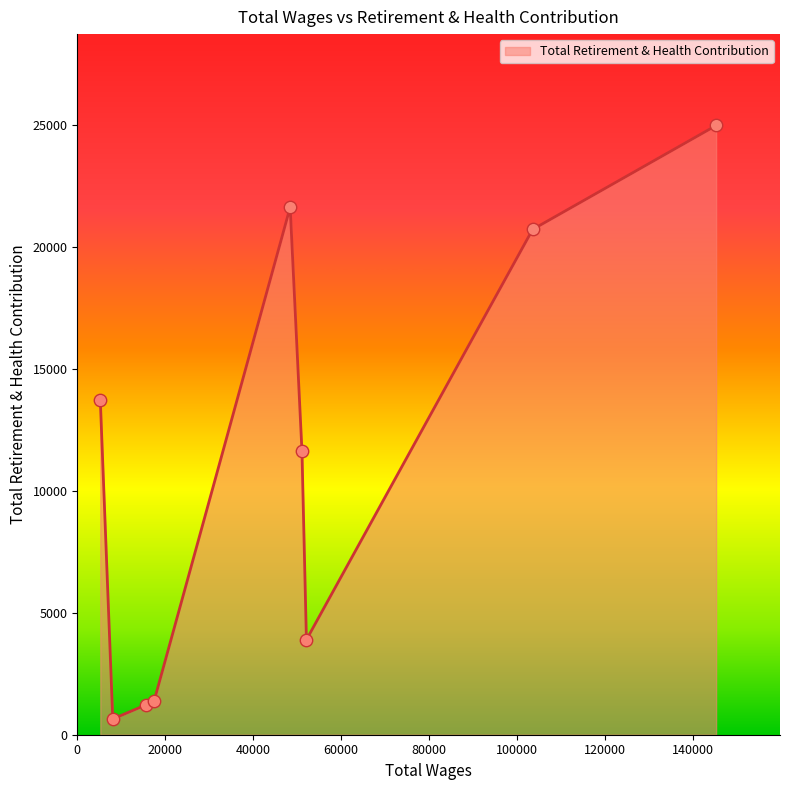

What is the difference between the maximum and minimum values?

24343